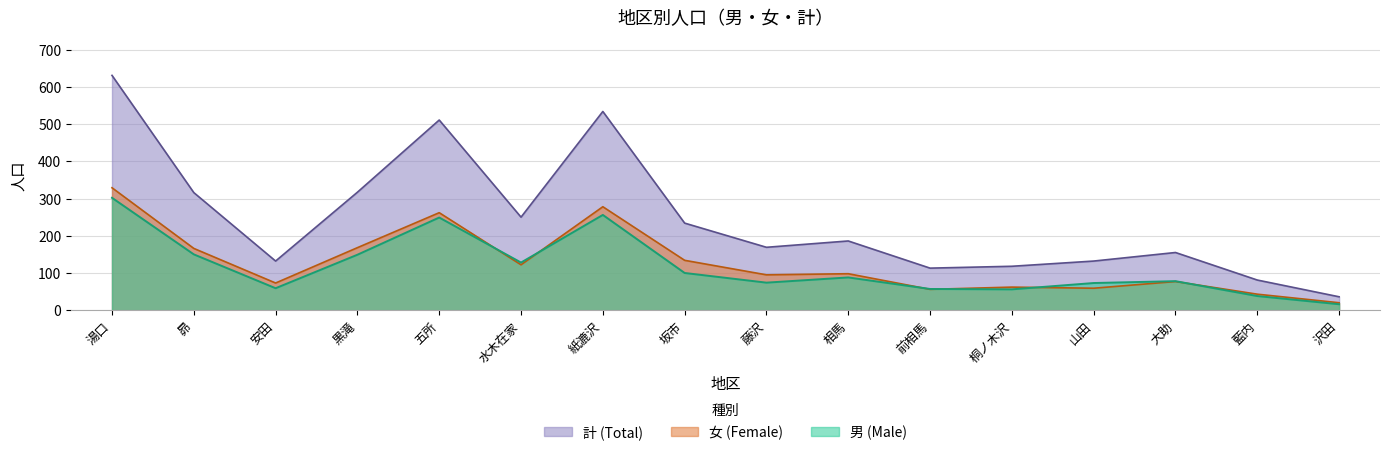

At which category does 女 (Female) reach its first local peak?

五所